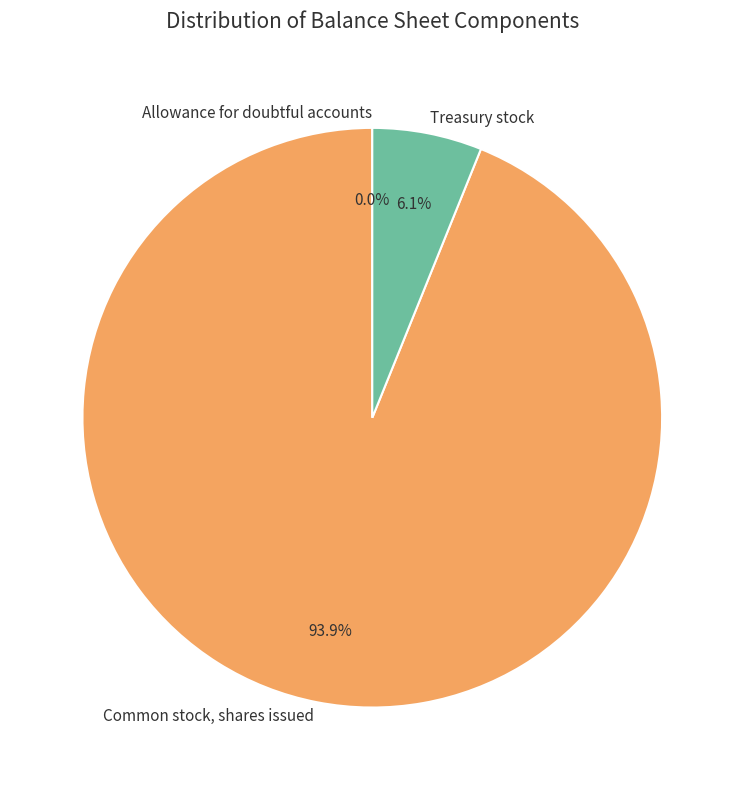

Does any single category account for the majority?

Yes